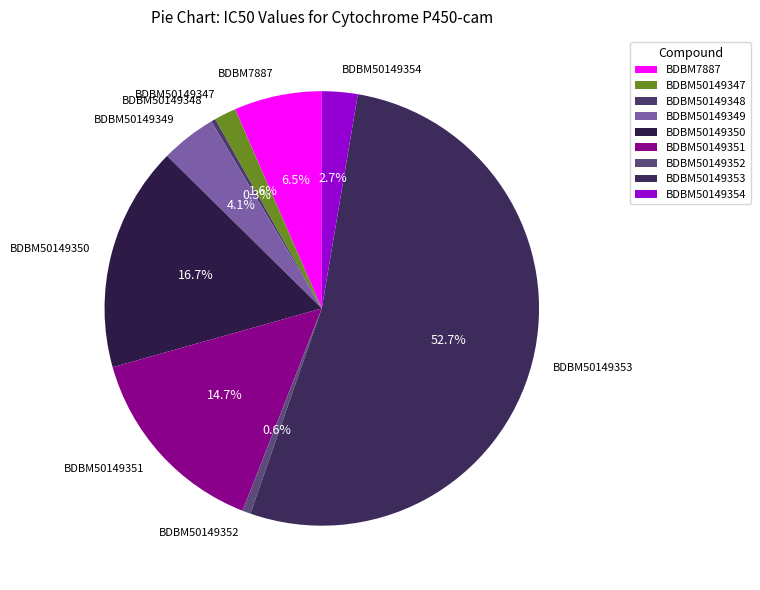

Which slice represents more than half of the pie?

BDBM50149353